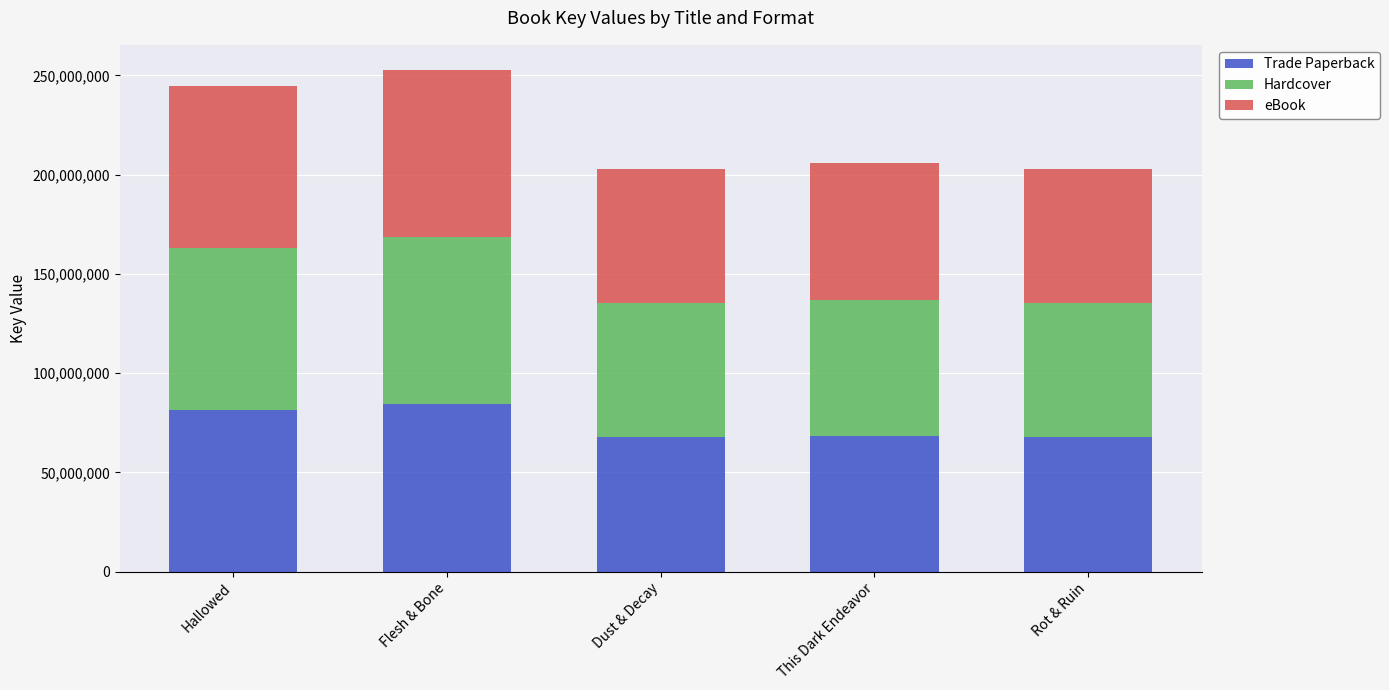

What is the sum of the Trade Paperback values at This Dark Endeavor and Rot & Ruin?

136152149